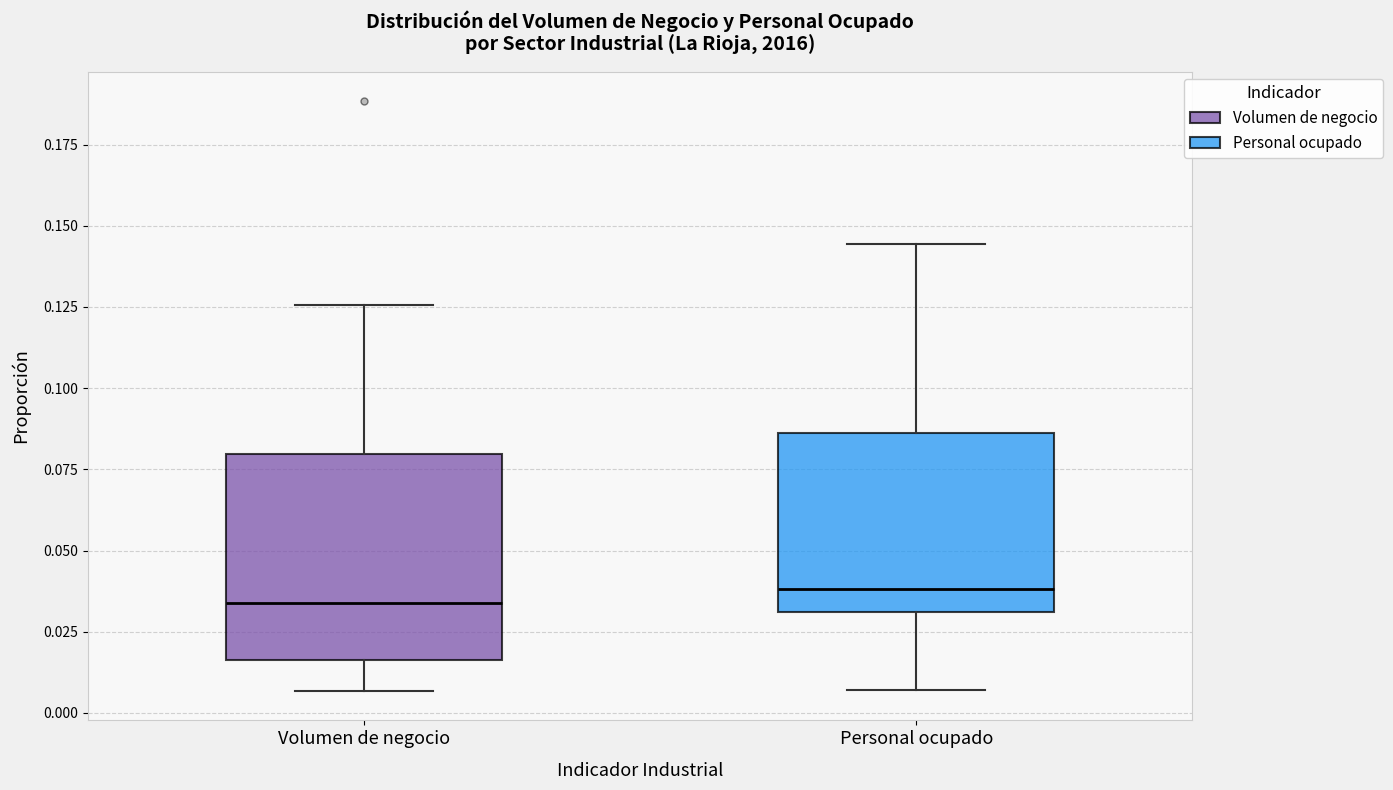

Which box is the tallest, from its lower edge to its upper edge?

Volumen de negocio